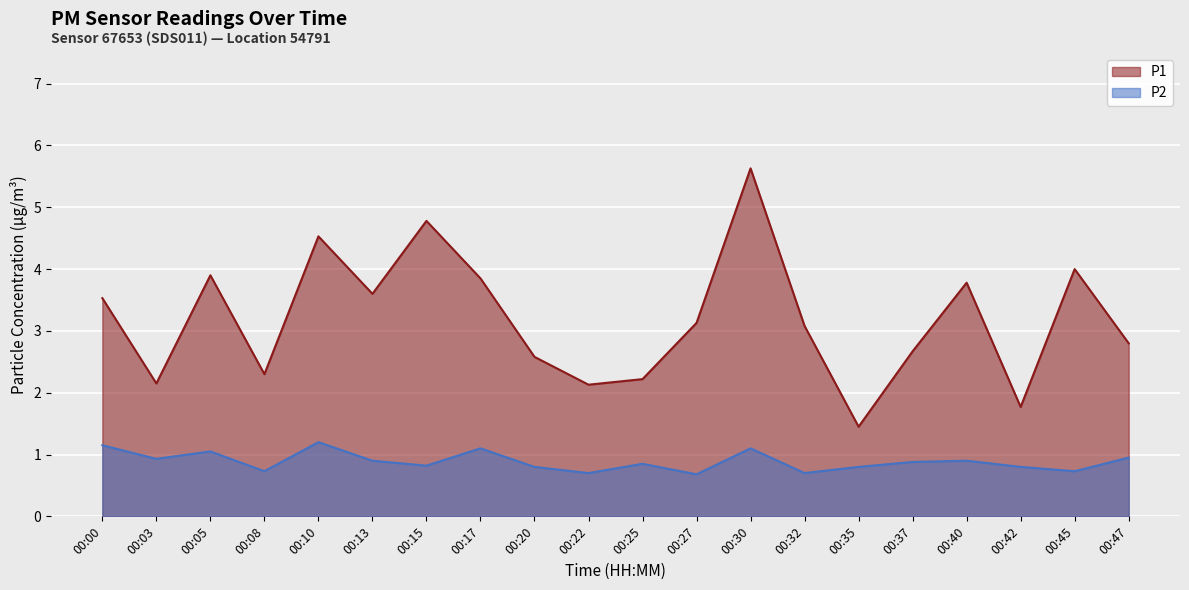

At how many categories does at least one series exceed 5?

1